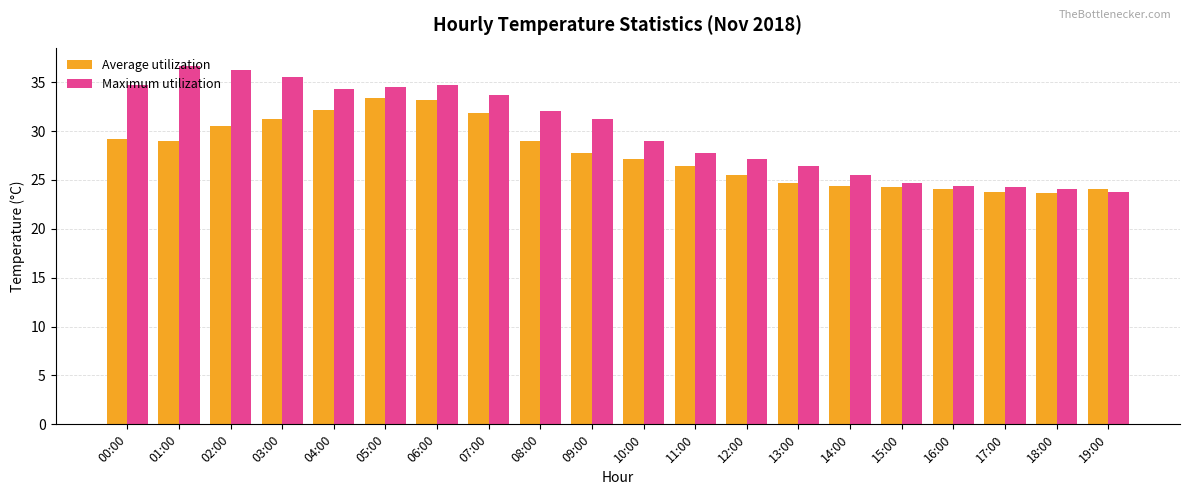

Which series has the largest range (max minus min)?

Maximum utilization